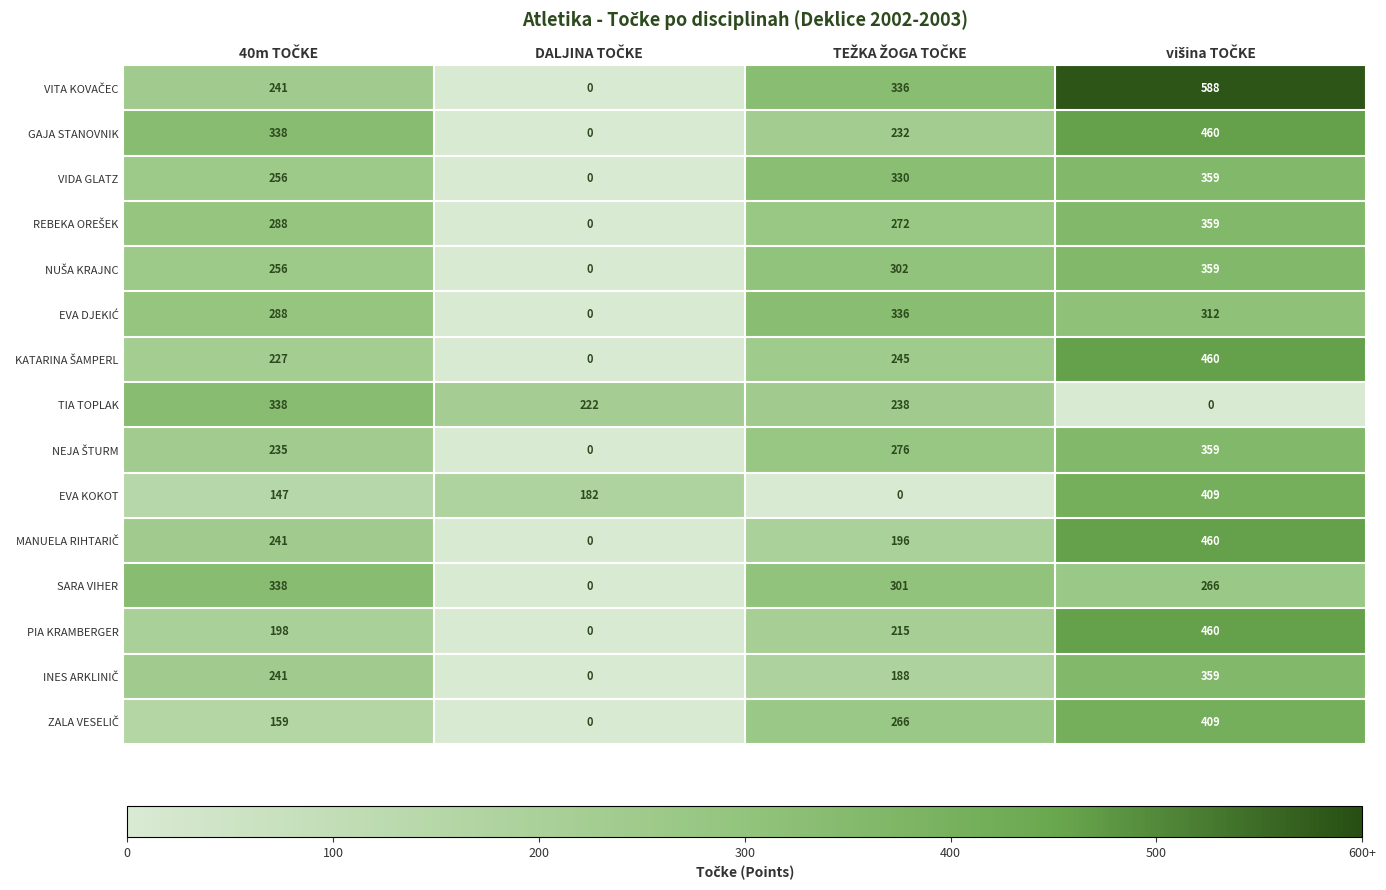

What is the greatest value displayed?

588